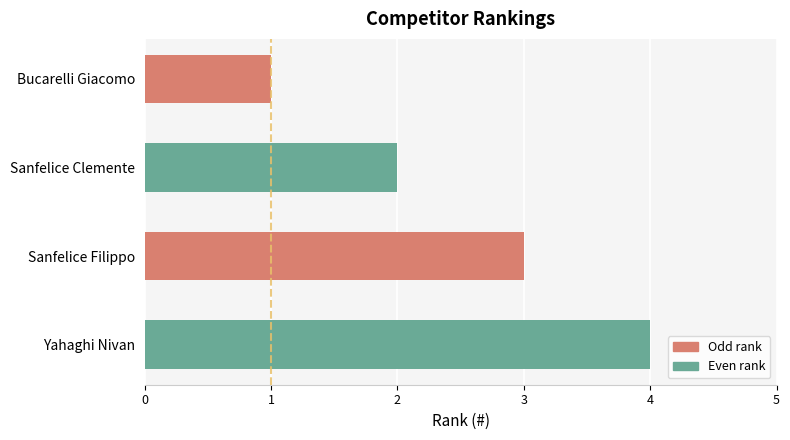

The value at Sanfelice Clemente is 3. True or false?

False